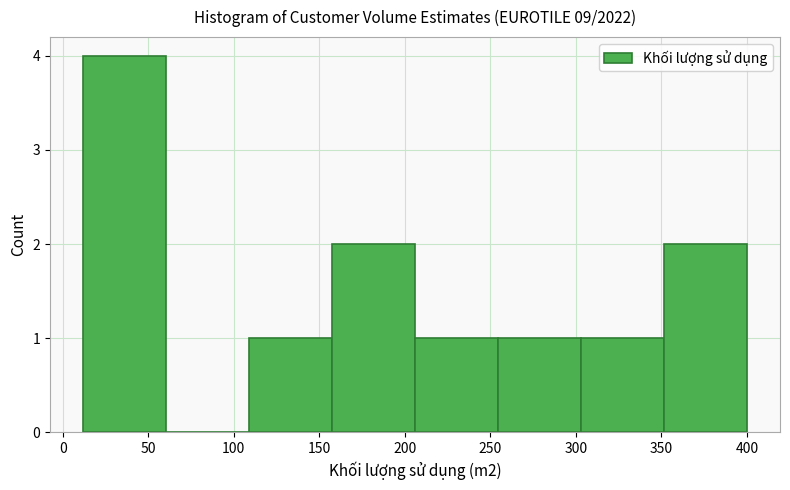

Which range on the x-axis has the tallest bar?

12.0 to 60.5